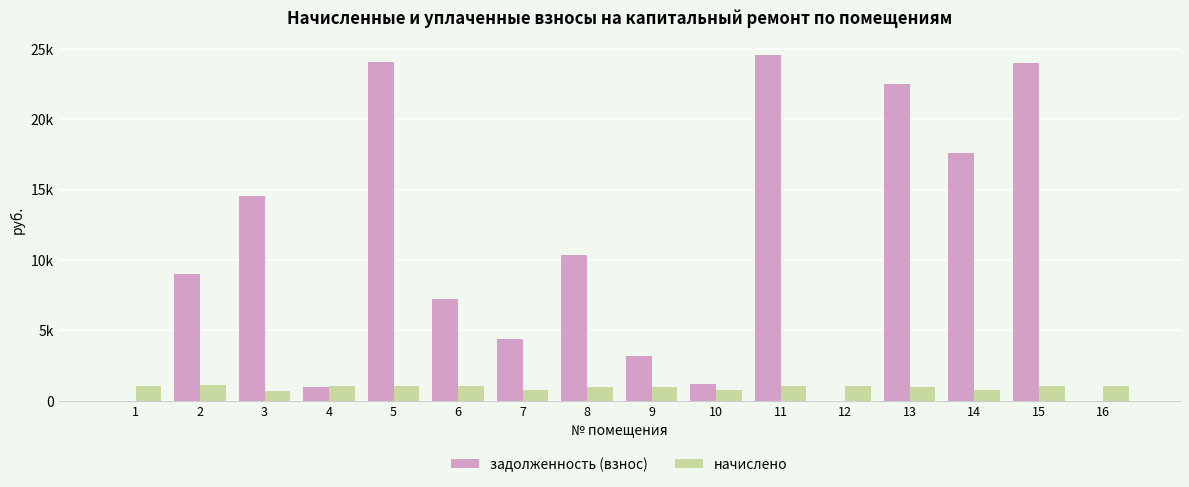

Are the bars horizontal?

No